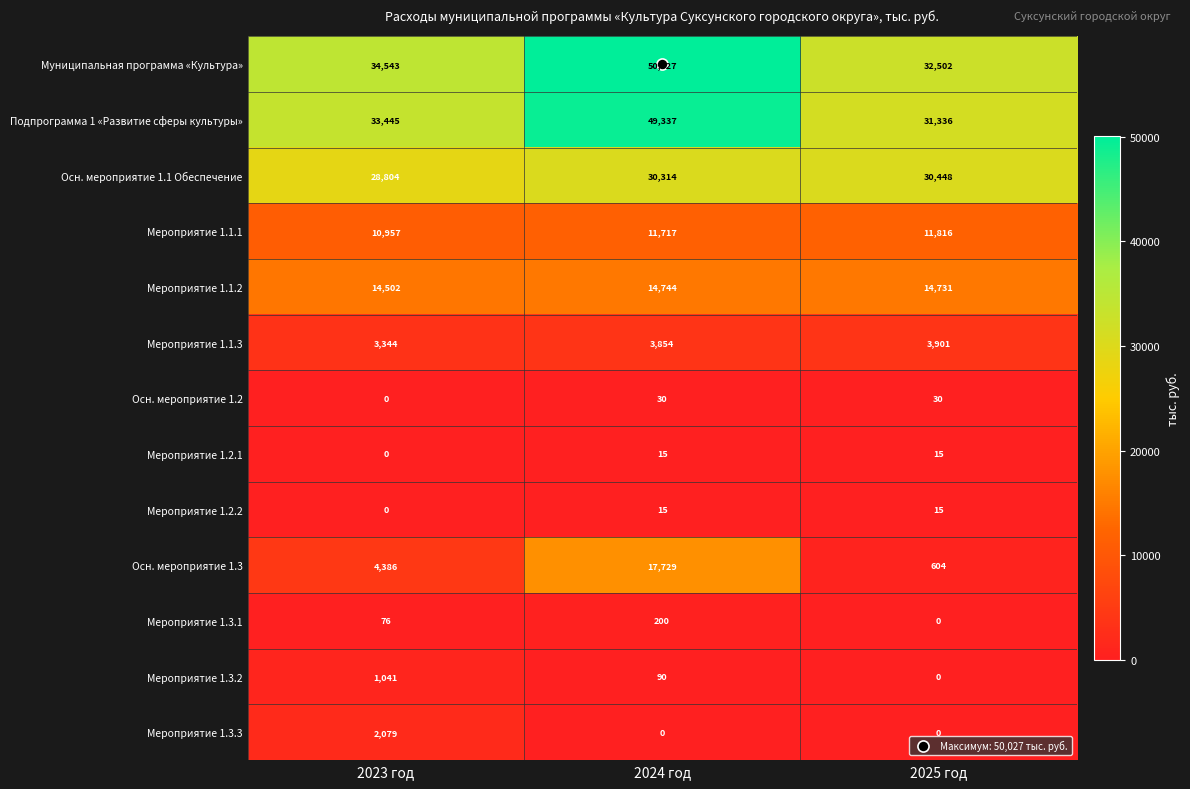

What is the total value across all series at 2024 год?

178072